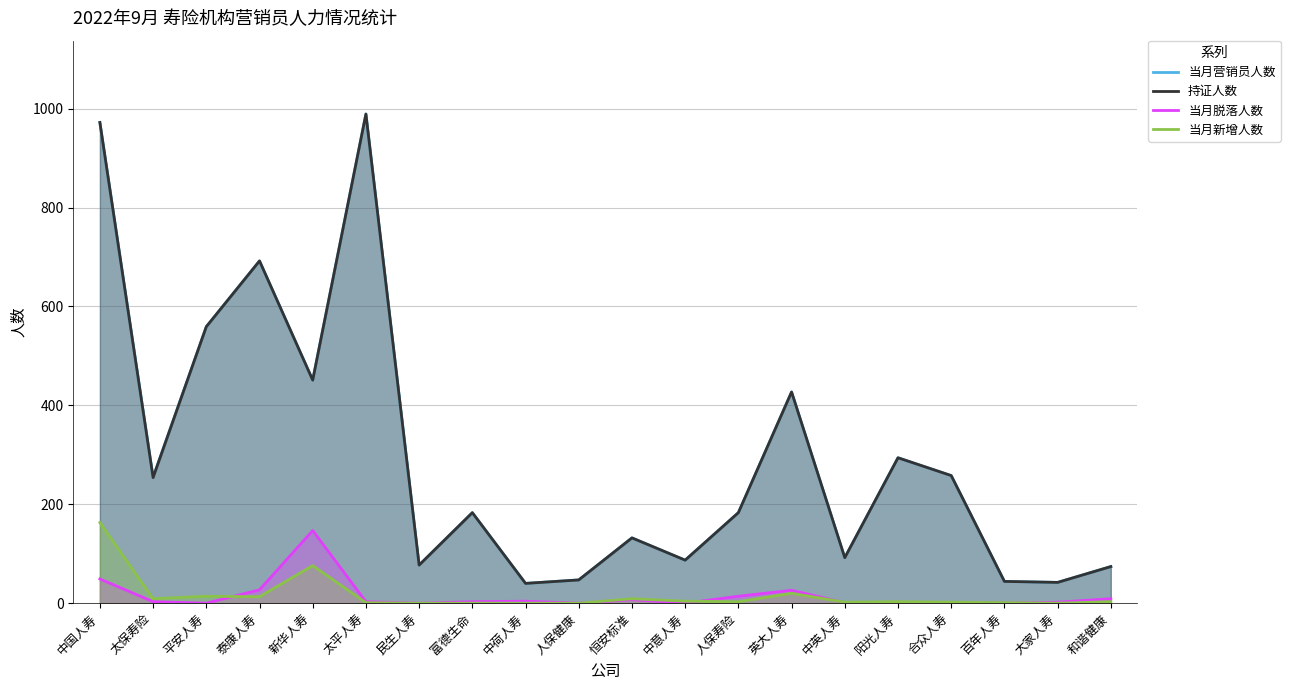

What is the value of the 持证人数 point at the 11th from the left?

132